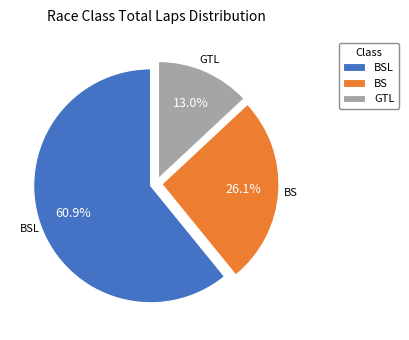

To the nearest percent, what is the average slice percentage?

33%